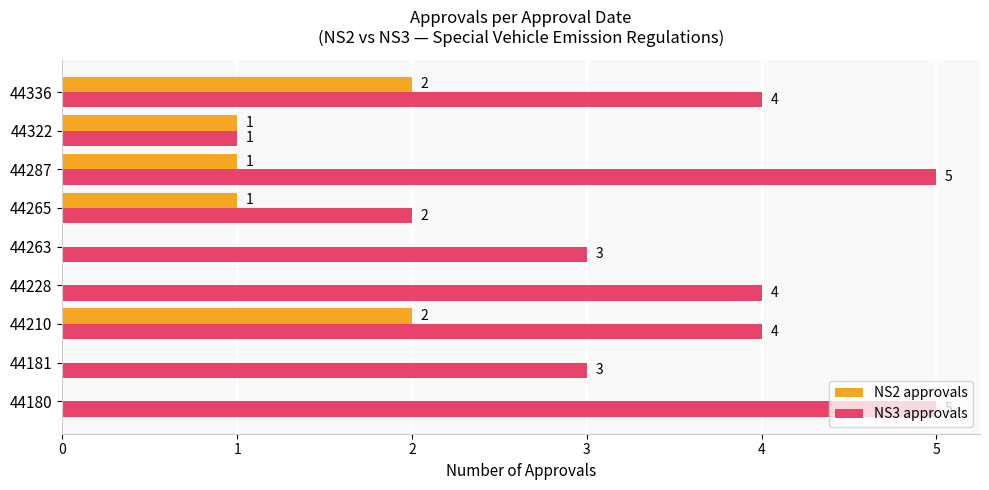

Which series has the largest total across all categories?

NS3 approvals